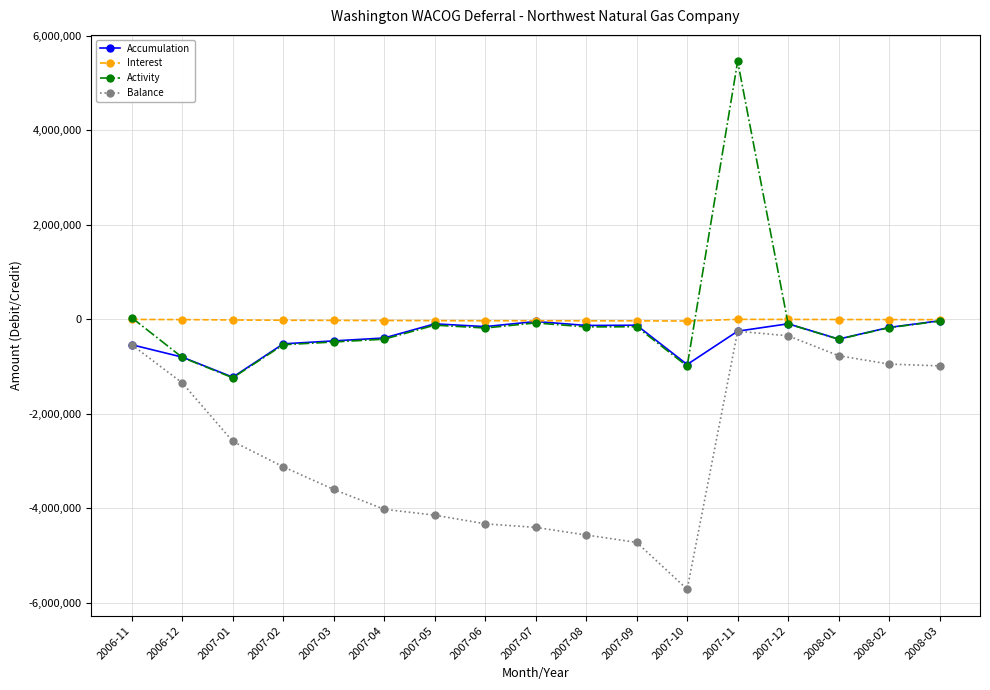

True or false: Balance and Activity intersect in this chart.

False